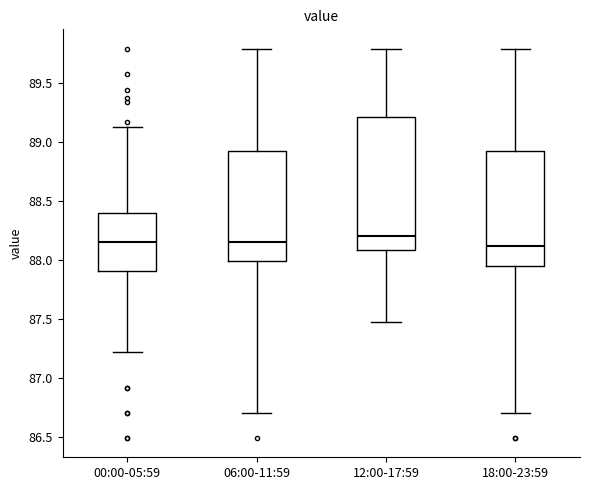

Reading left to right, transcribe this box plot: for each box, give where its median line is, the range the box spans, and where its two whiskers end, as read against the y-axis. The values are not printed on the chart, so give them approximately, as read against the axis.

00:00-05:59: median 88.15, box 87.90 to 88.40, whiskers 87.20 to 89.15
06:00-11:59: median 88.15, box 88.00 to 88.90, whiskers 86.70 to 89.80
12:00-17:59: median 88.20, box 88.10 to 89.20, whiskers 87.45 to 89.80
18:00-23:59: median 88.10, box 87.95 to 88.90, whiskers 86.70 to 89.80